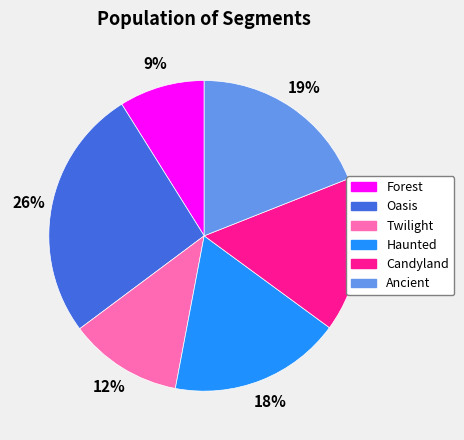

Rank the categories by value from highest to lowest.

Oasis, Ancient, Haunted, Candyland, Twilight, Forest